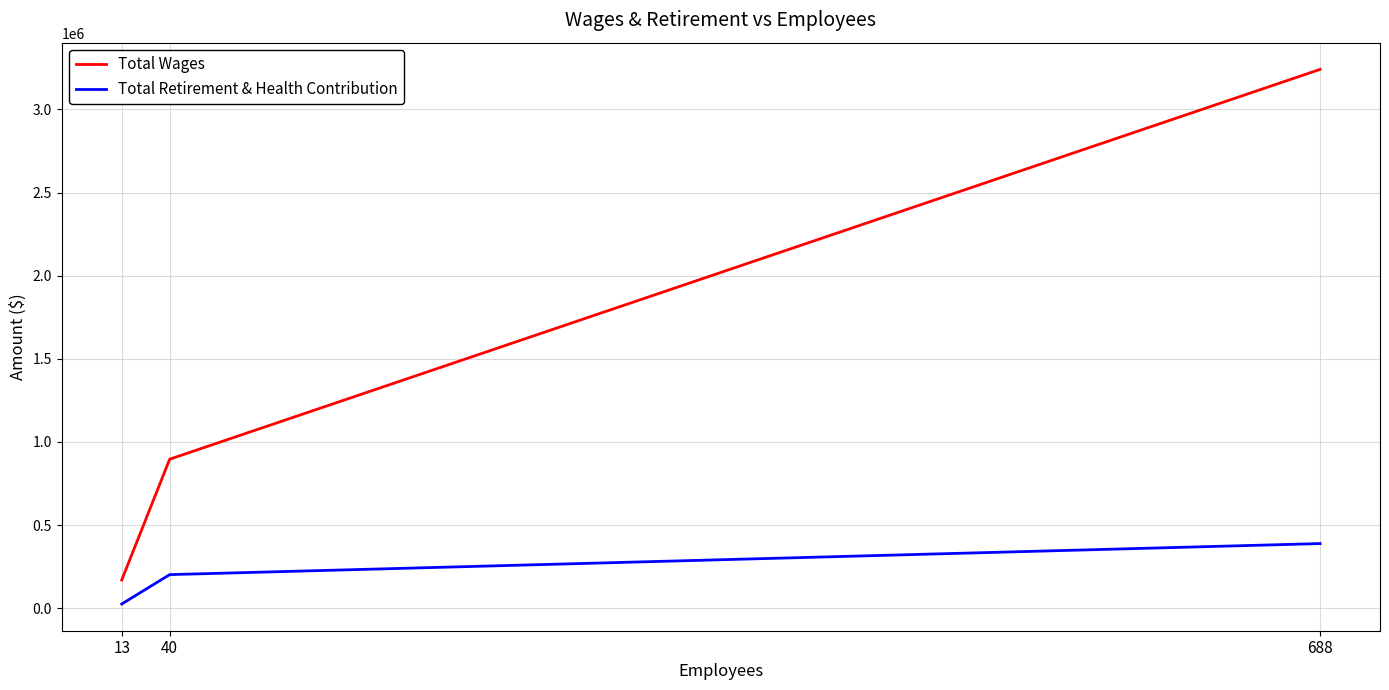

What is the spread (max minus min) of values at 40?

694242